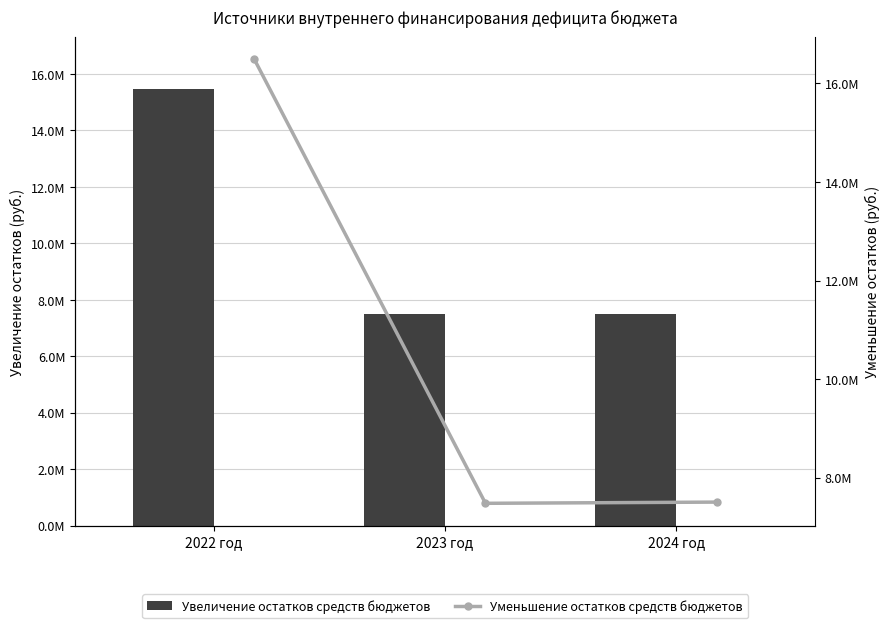

At which category is the sum across all series the highest?

2022 год